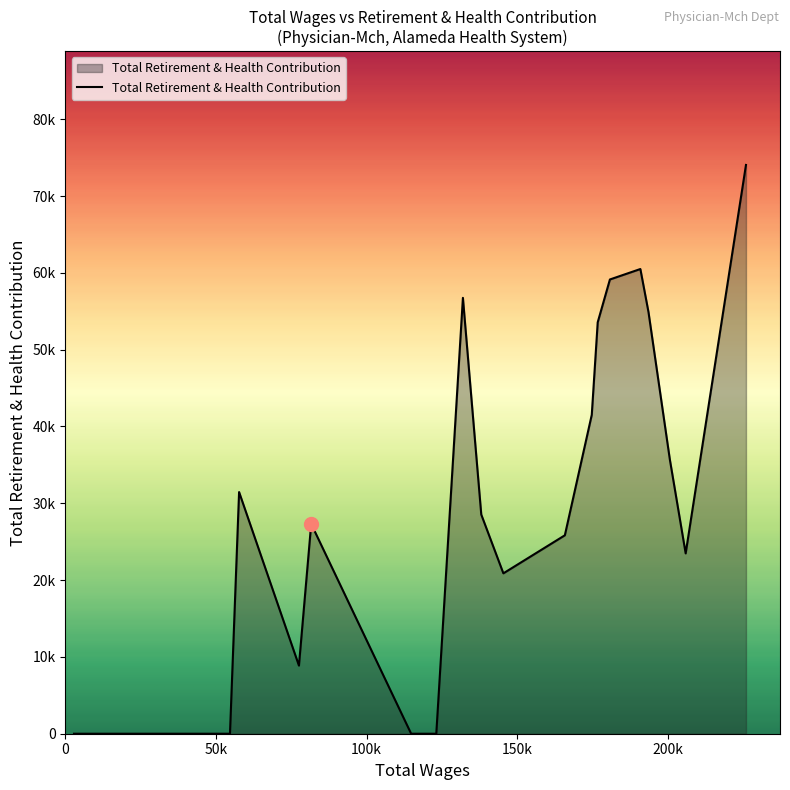

Does the chart display data point markers on the line(s)?

No